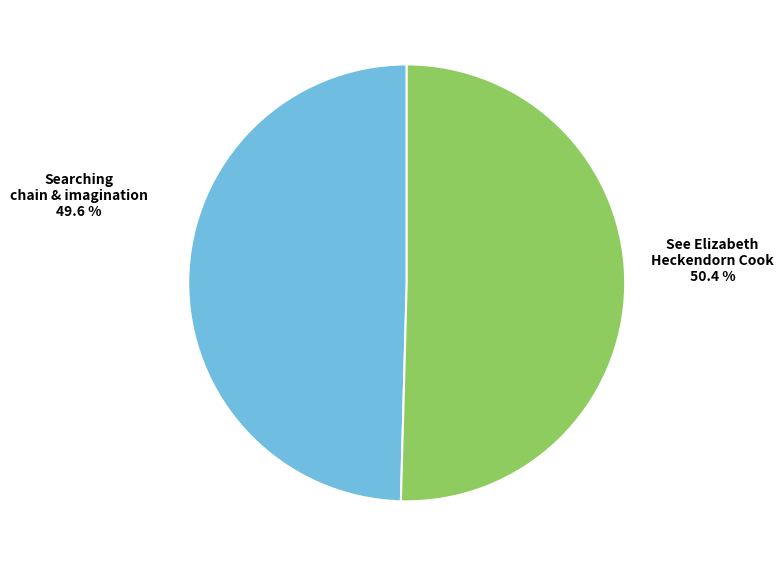

Is there any slice that represents more than half of the pie?

Yes